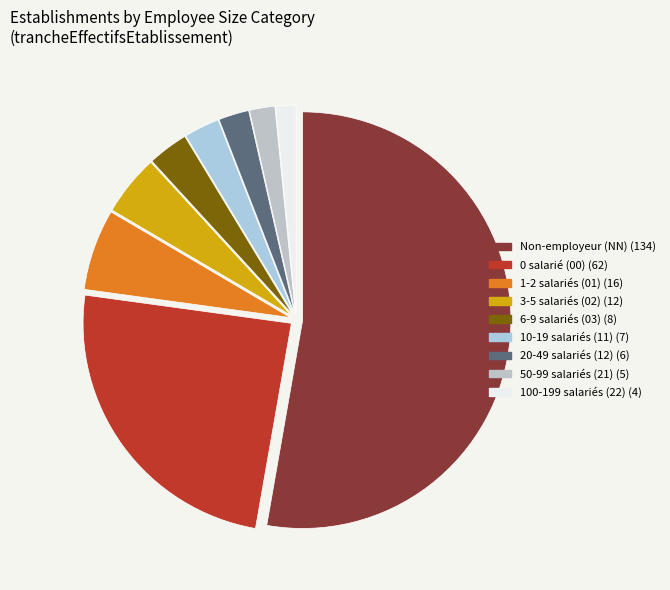

How many segments does this pie chart have?

9